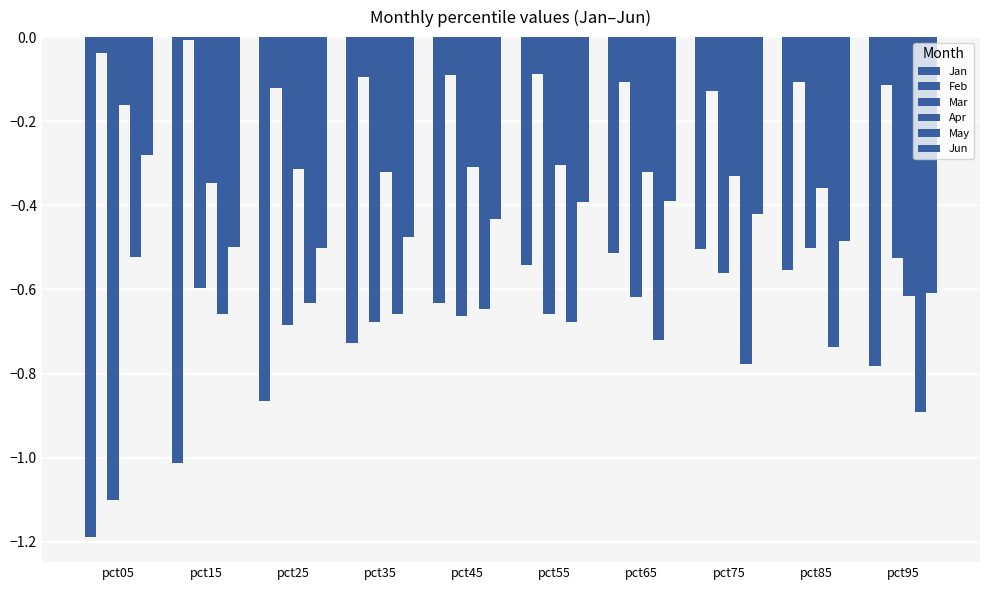

How many categories are shown in the chart?

10